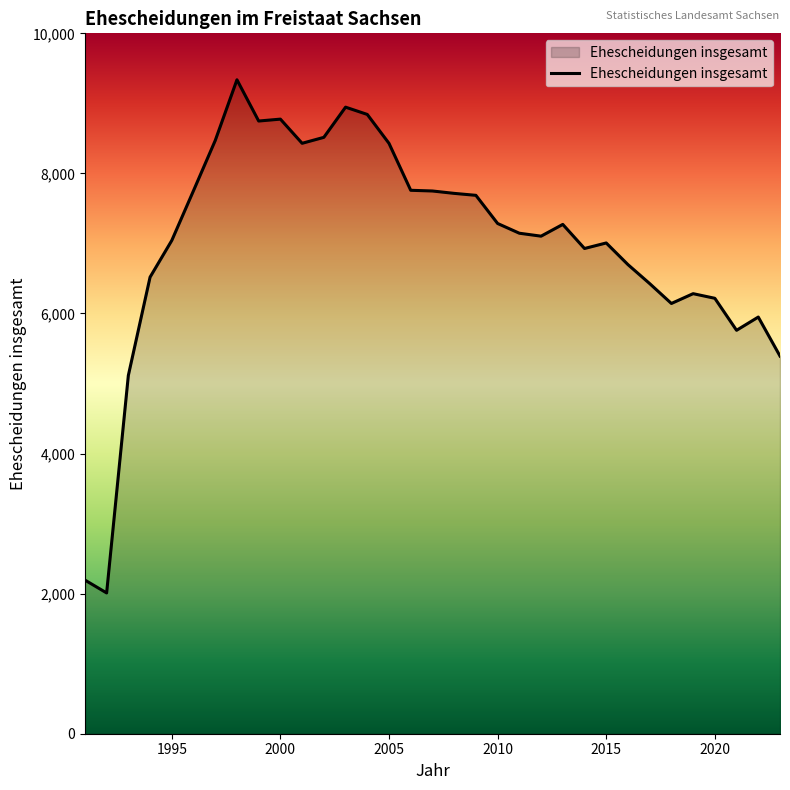

How many lines are shown in the chart?

1